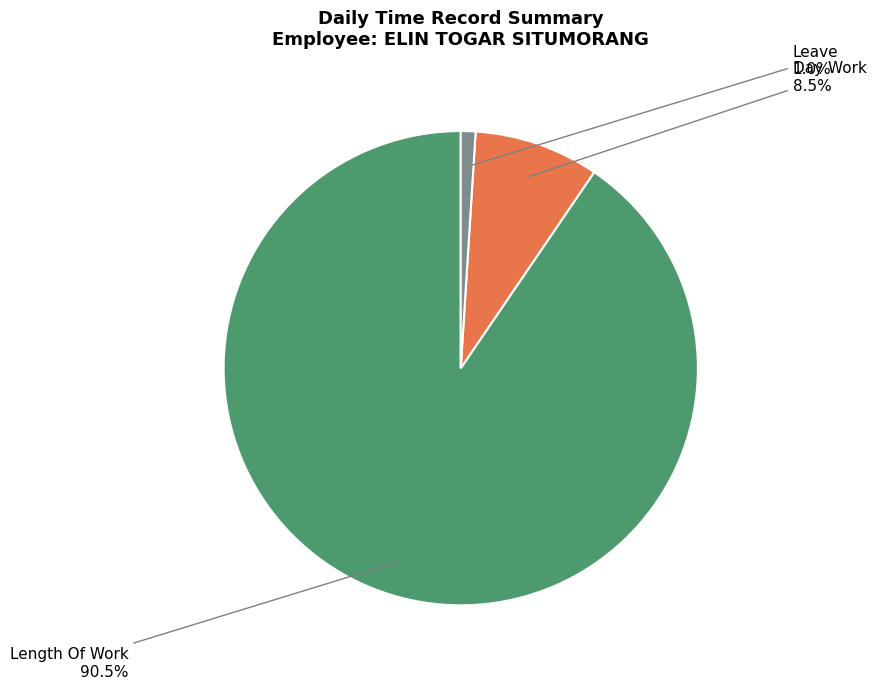

Is there any slice that represents more than half of the pie?

Yes